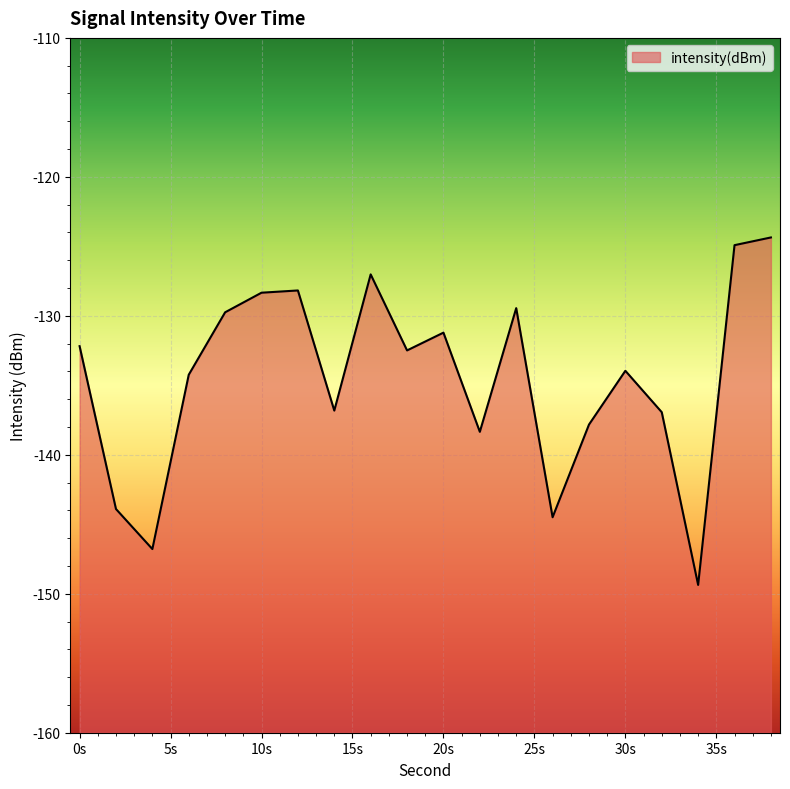

Is it true that the value at 10s is -169.4?

False